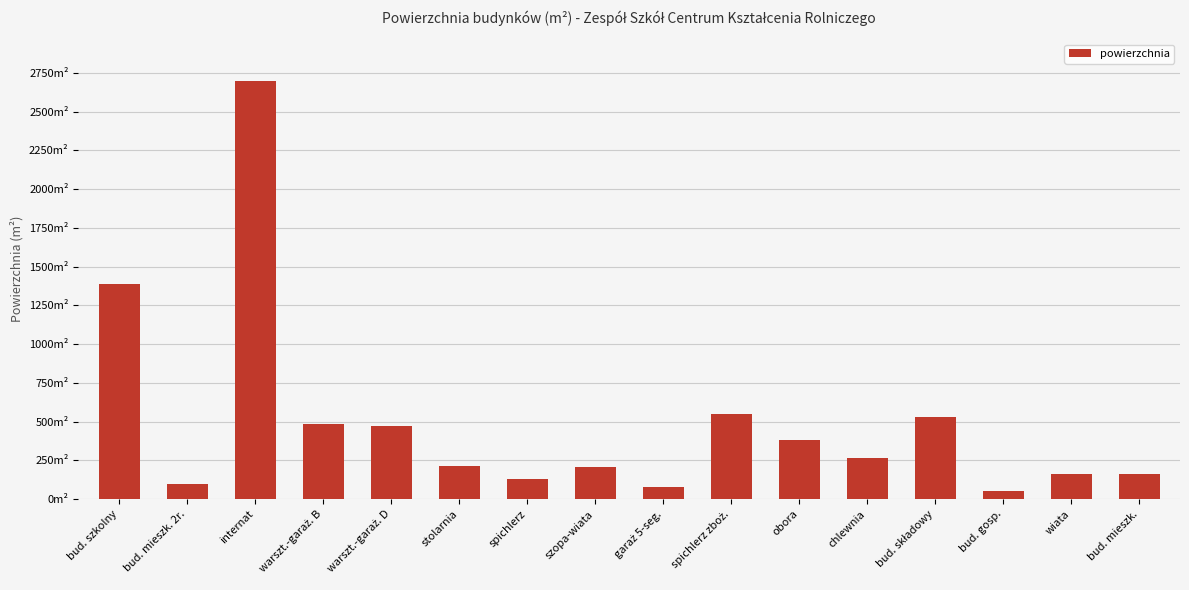

Is it true that the value at stolarnia is 212.0?

True